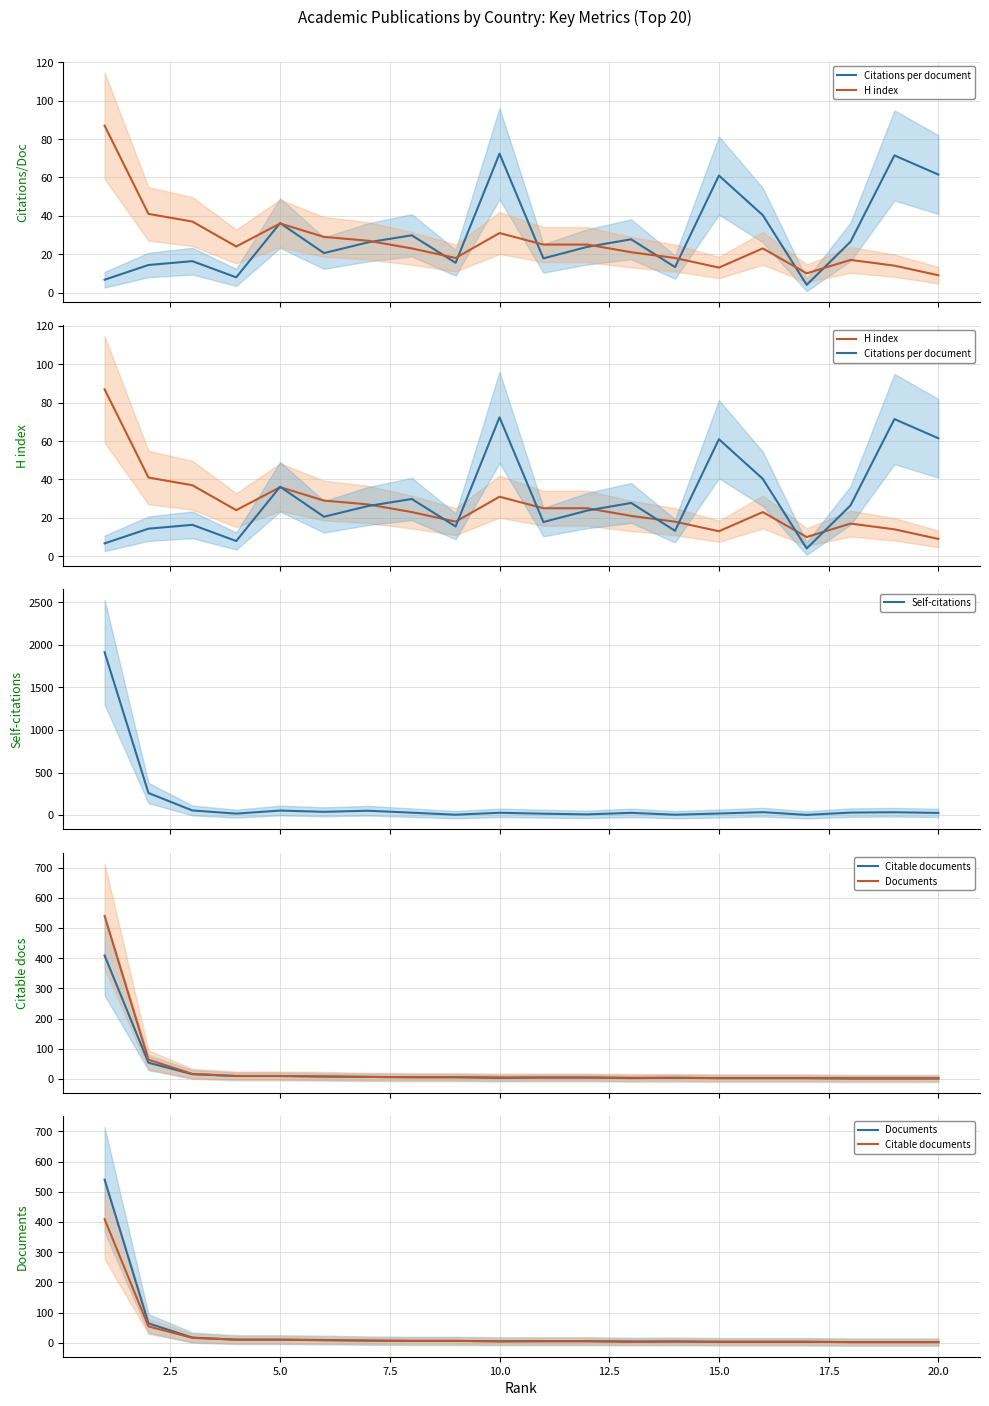

How many times do Citable documents and Self-citations cross each other?

4